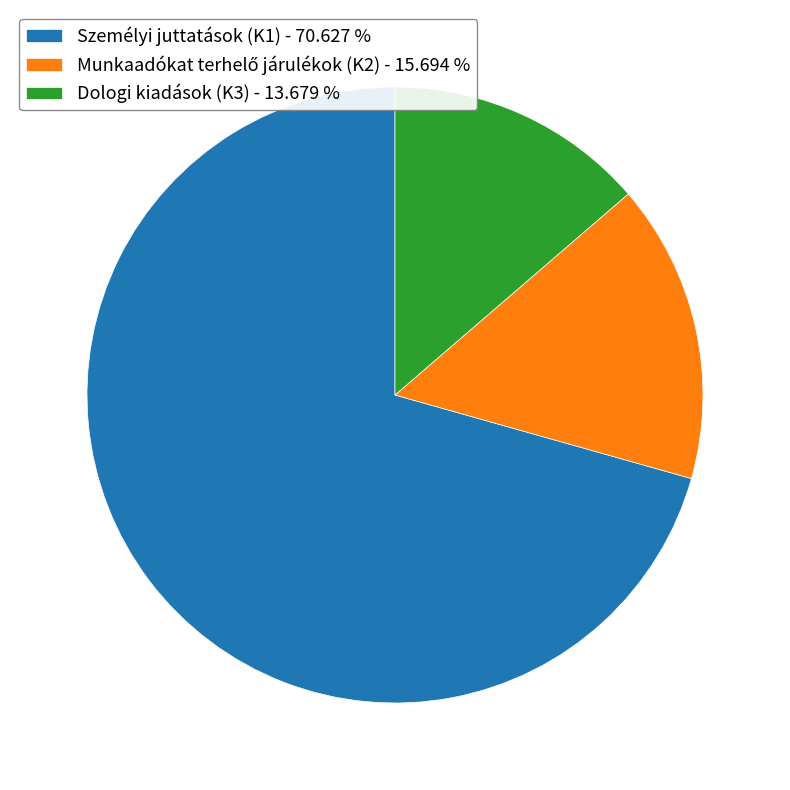

Is the sum of Személyi juttatások (K1) - 70.627 % and Dologi kiadások (K3) - 13.679 % greater than half?

Yes